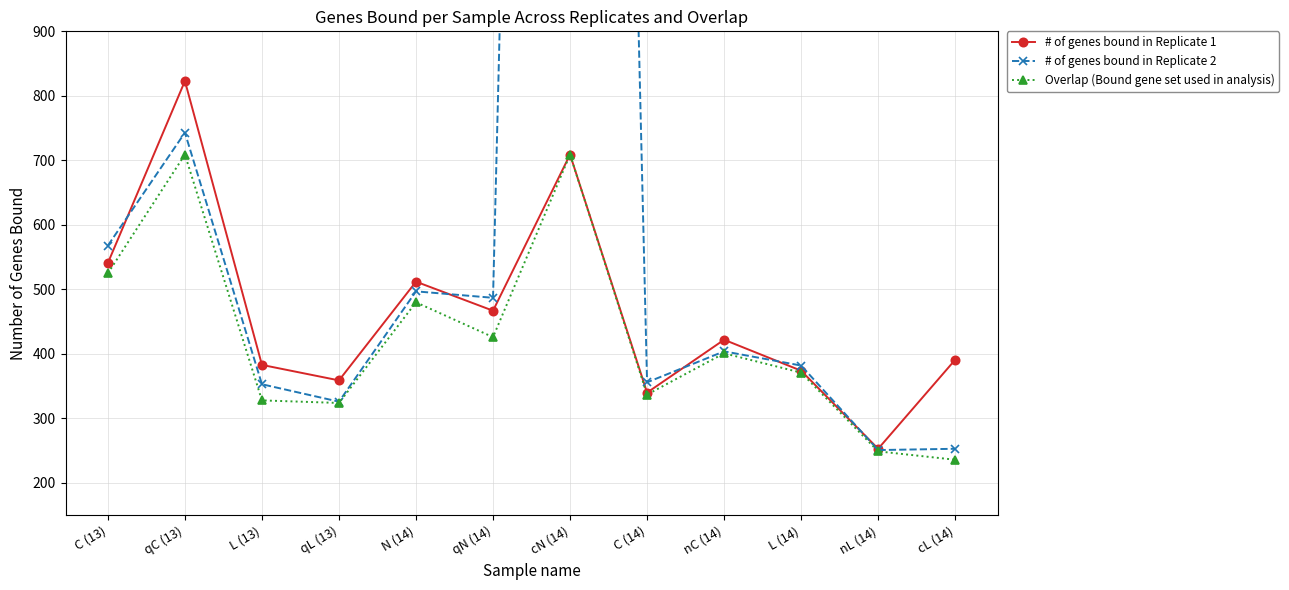

Is it true that Overlap (Bound gene set used in analysis) equals 371 at L (14)?

True